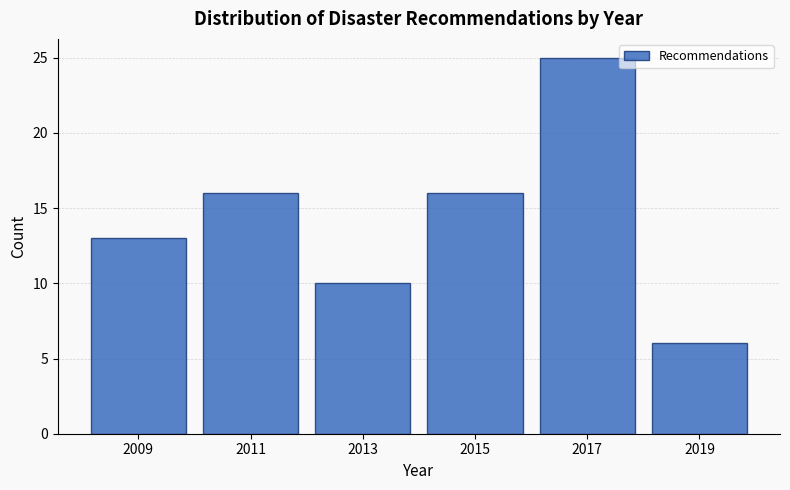

Reading left to right, list every bar in this chart as the range it spans on the x-axis followed by its height. The values are not printed on the chart, so give them approximately, as read against the axis.

2008 to 2010: 13
2010 to 2012: 16
2012 to 2014: 10
2014 to 2016: 16
2016 to 2018: 25
2018 to 2020: 6